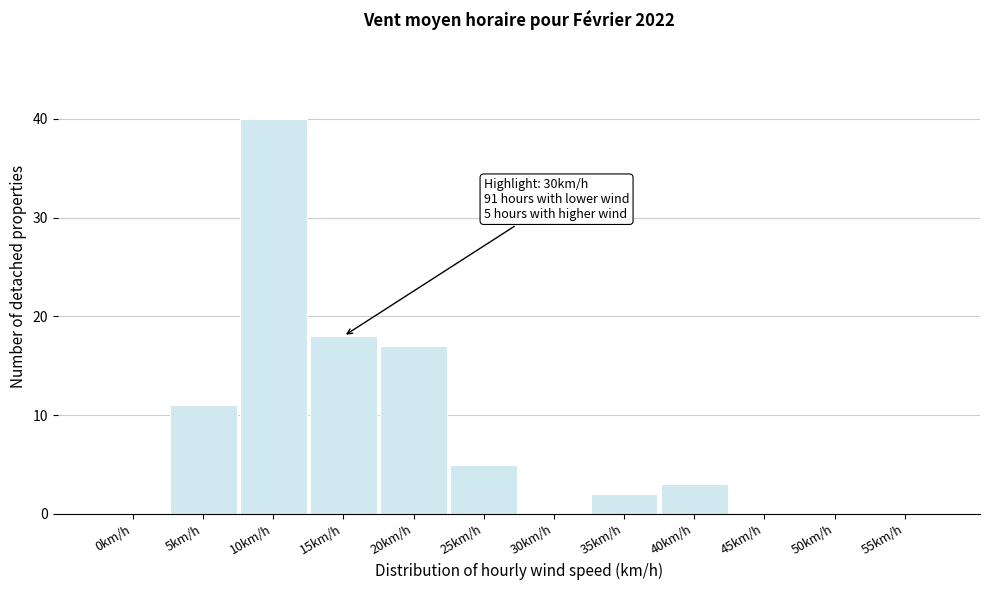

Reading right to left, what are all the values shown in this chart?

55km/h=0	50km/h=0	45km/h=0	40km/h=3	35km/h=2	30km/h=0	25km/h=5	20km/h=17	15km/h=18	10km/h=40	5km/h=11	0km/h=0